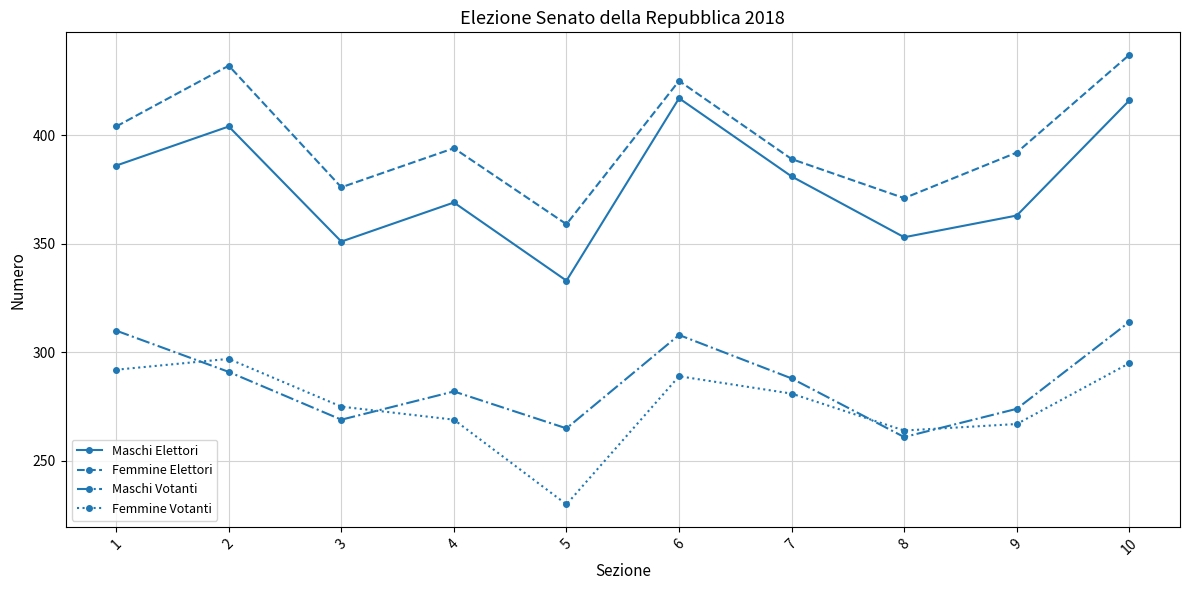

True or false: Maschi Votanti and Maschi Elettori intersect in this chart.

False